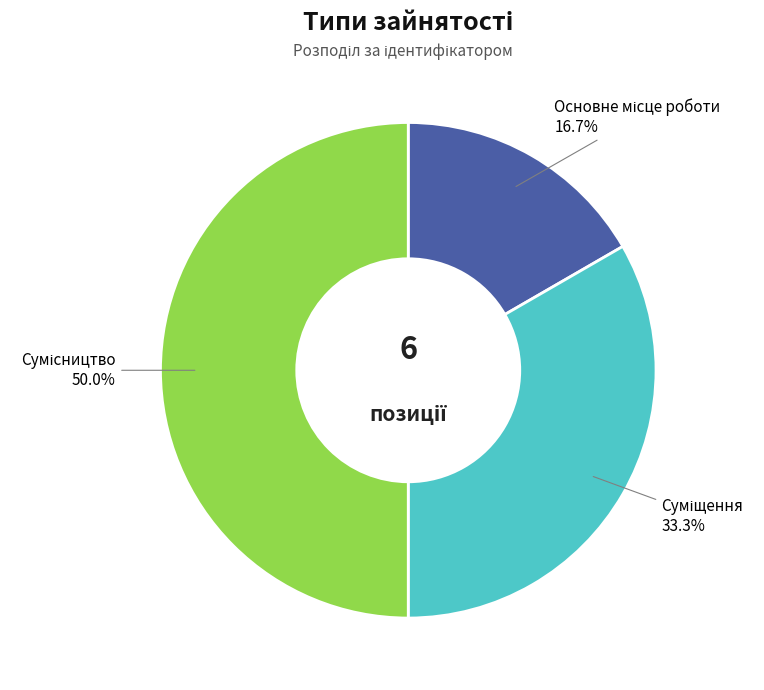

To the nearest percent, what is the difference between the Сумісництво and Суміщення slice percentages?

17%